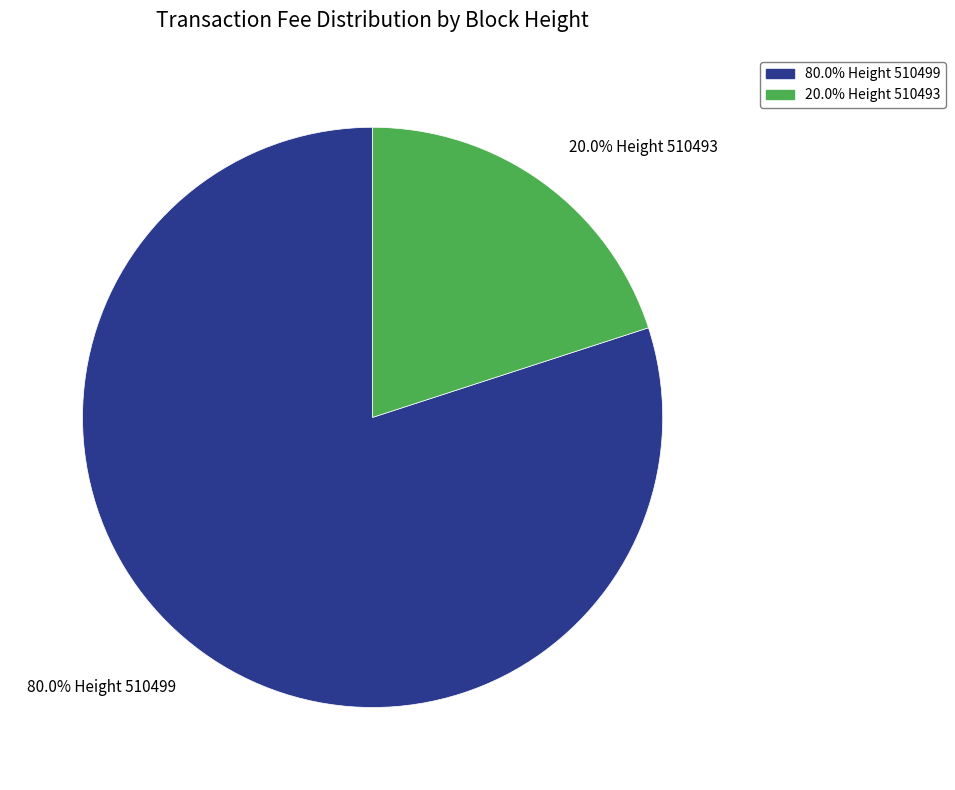

Count the number of slices in the pie.

2